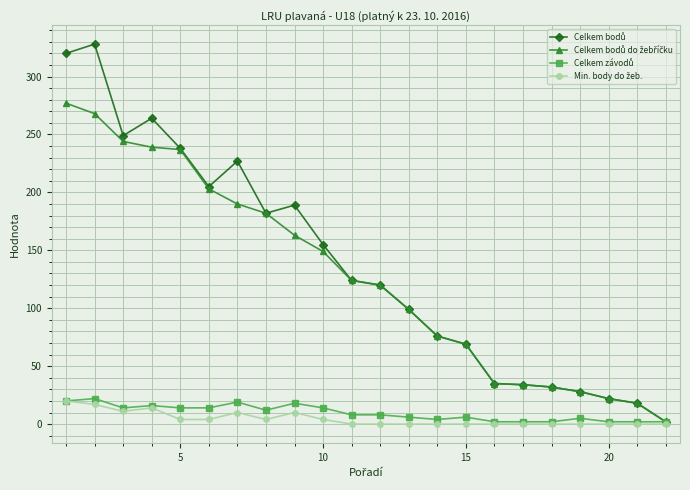

Count the number of data series in this chart.

4